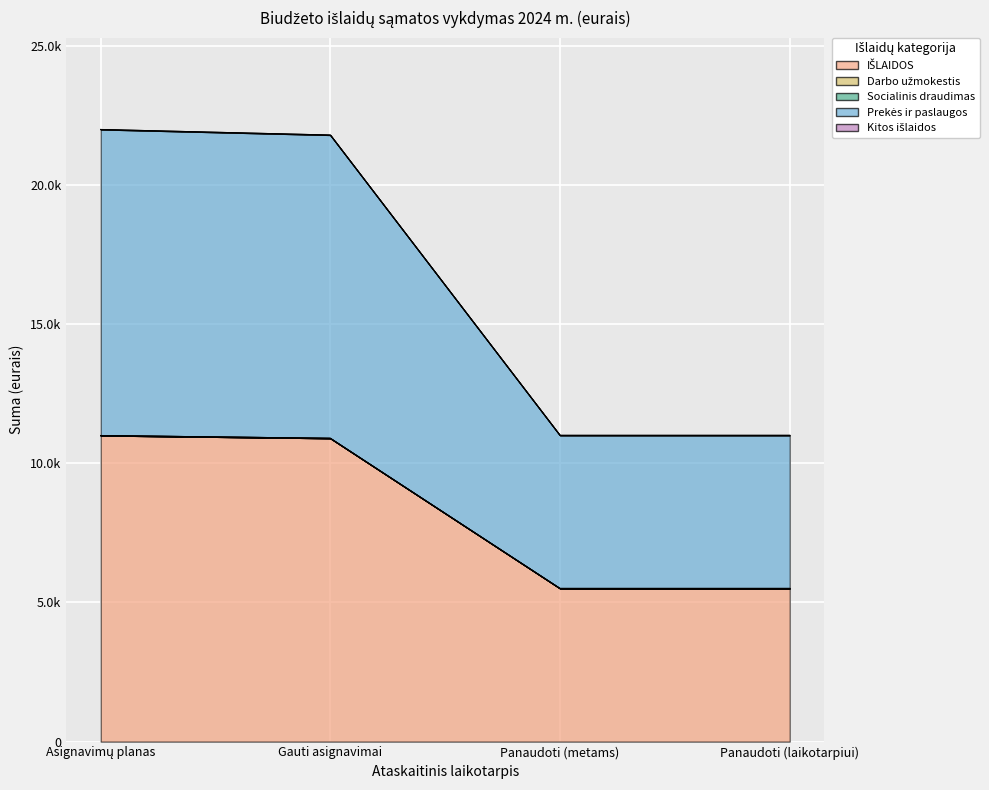

Does the chart display data point markers on the line(s)?

No